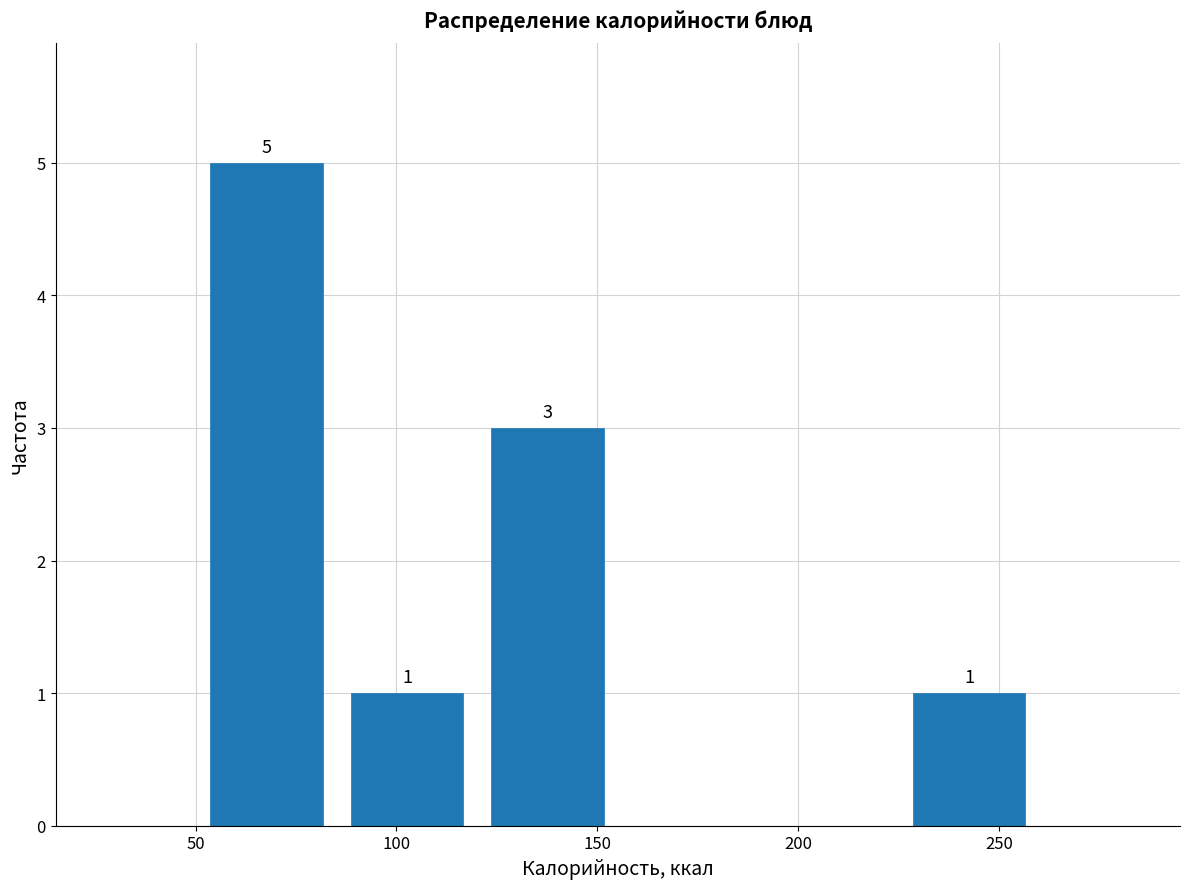

Over which range of the x-axis is the bar tallest?

50 to 85